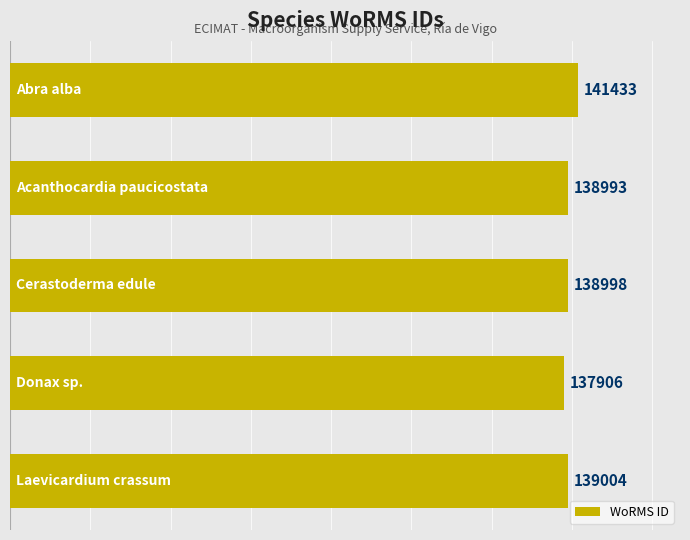

What is the value of the 1st bar from the top?

141433